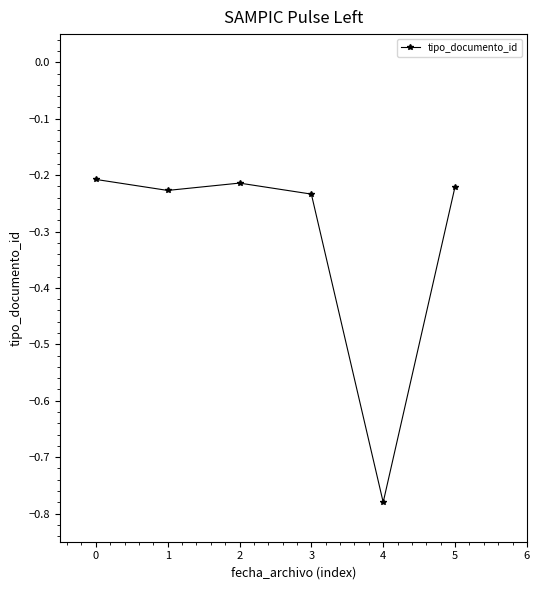

What is the difference between the maximum and minimum values?

0.6